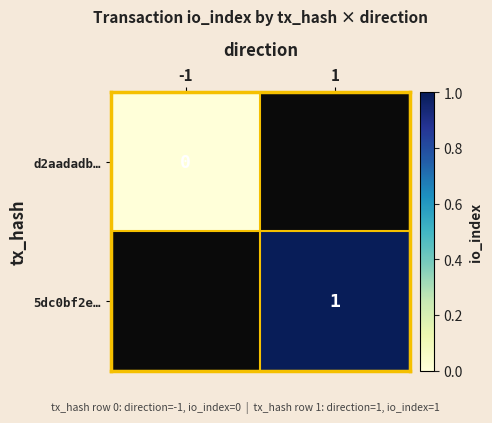

Count the number of data series in this chart.

2